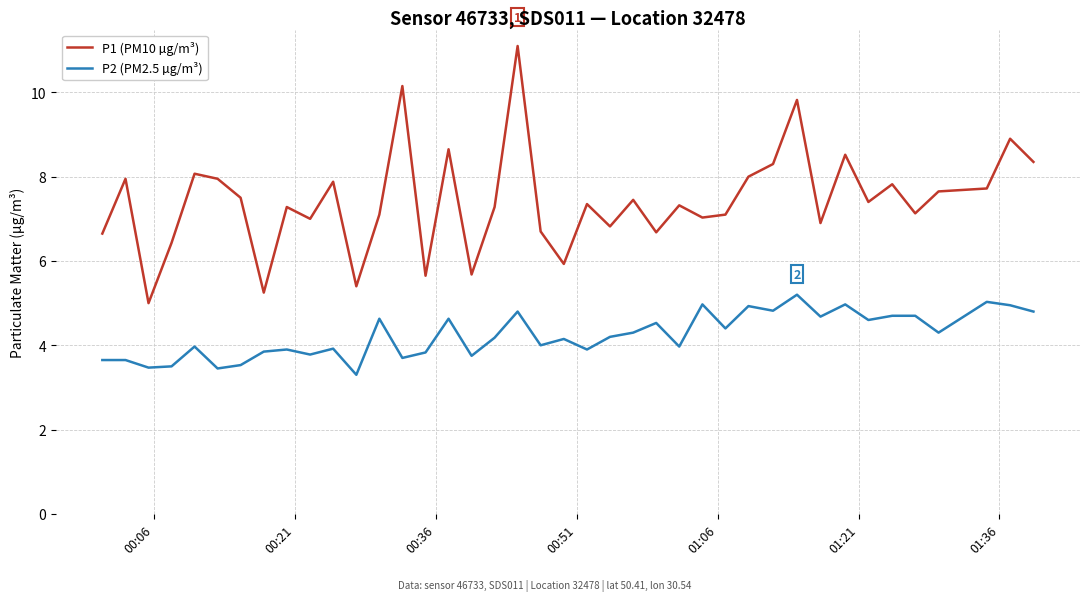

What is the highest value of the P1 (PM10 µg/m³) series?

11.1